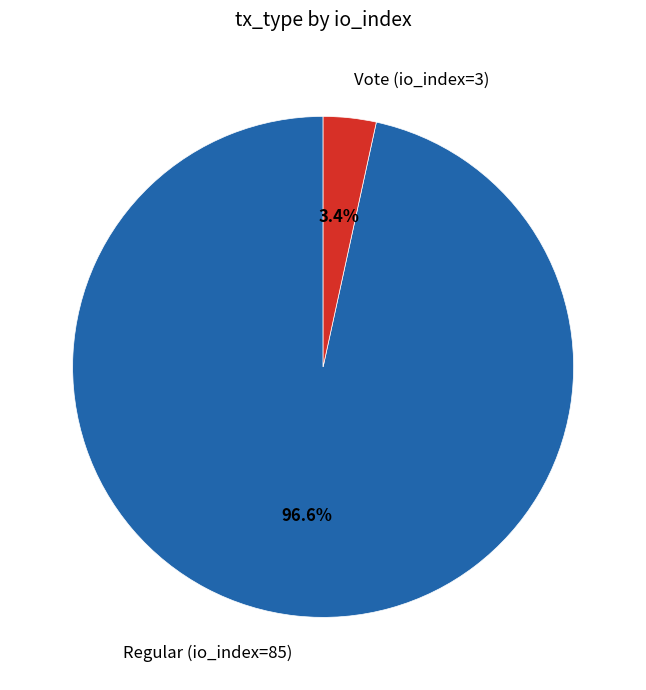

What percentage is the Vote (io_index=3) slice, to the nearest percent?

3%